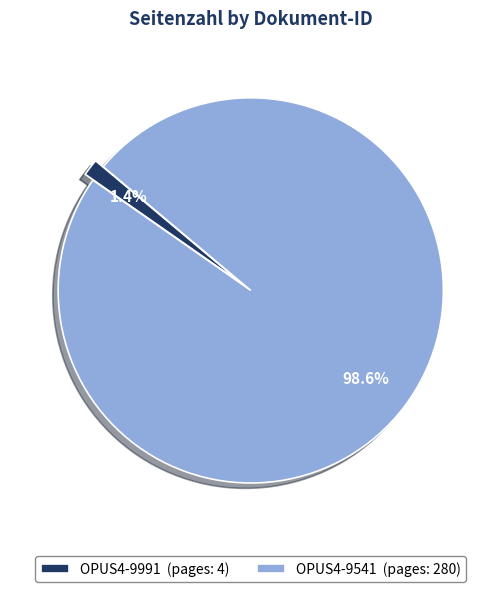

How many segments does this pie chart have?

2